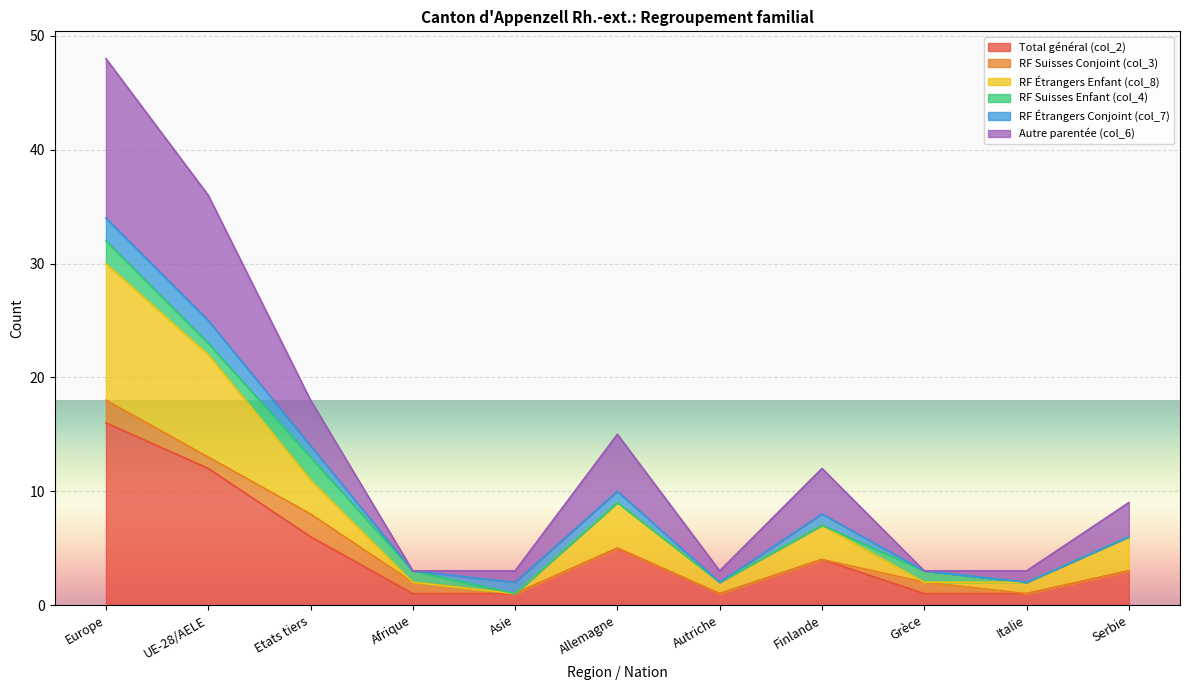

How many lines are shown in the chart?

6